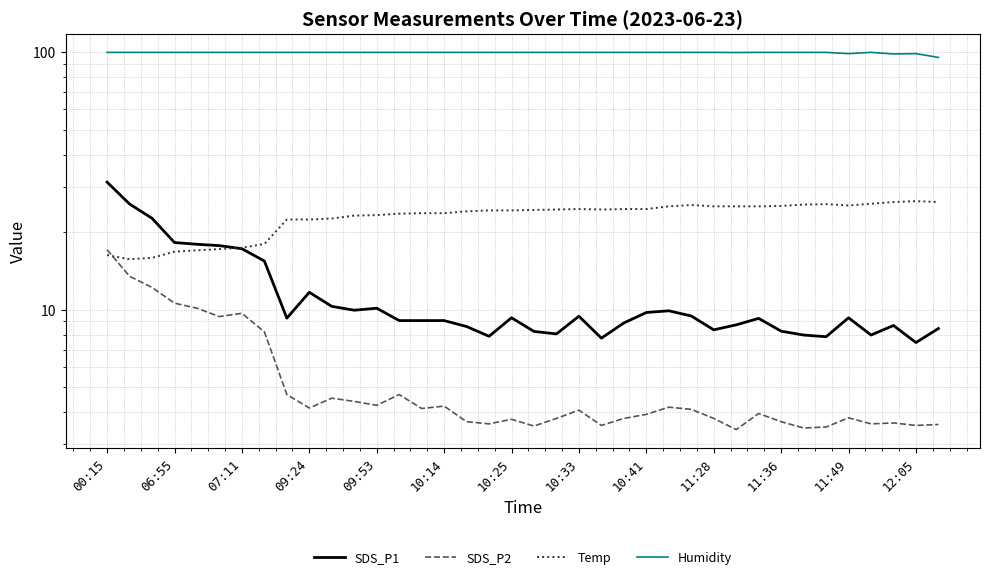

At which category is the sum across all series the highest?

00:15